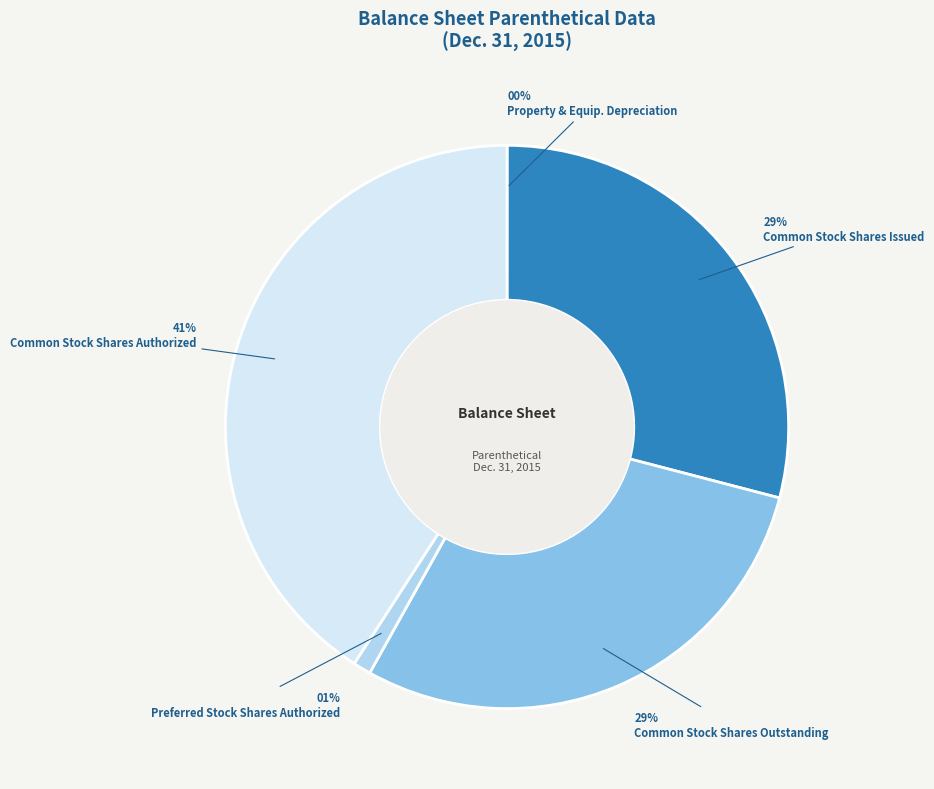

What is the ratio of the value at Common Stock Shares Issued to the value at Common Stock Shares Authorized?

0.7